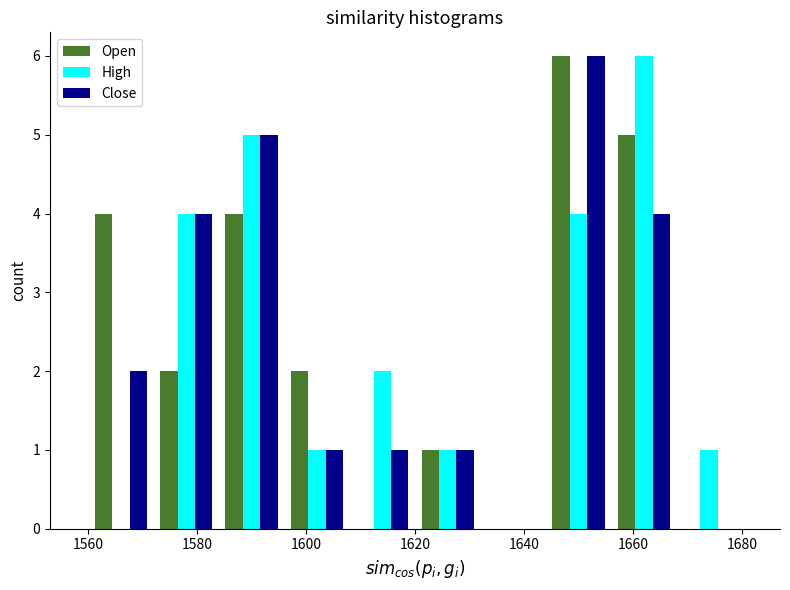

In the Close series, which range on the x-axis has the tallest bar?

1644 to 1656